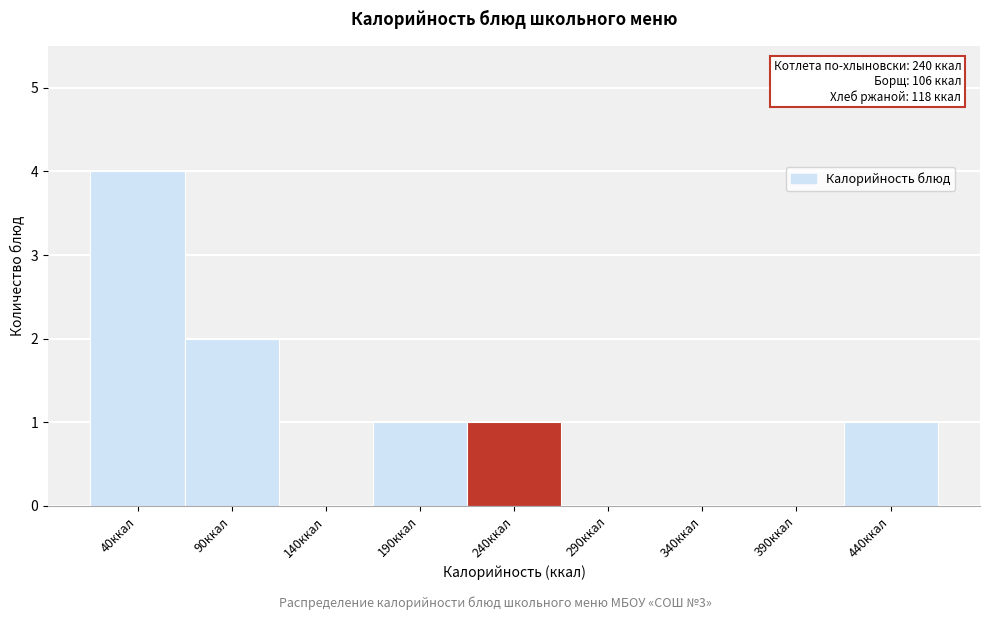

Reading right to left, extract all data points from this chart.

440ккал=1	390ккал=0	340ккал=0	290ккал=0	240ккал=1	190ккал=1	140ккал=0	90ккал=2	40ккал=4